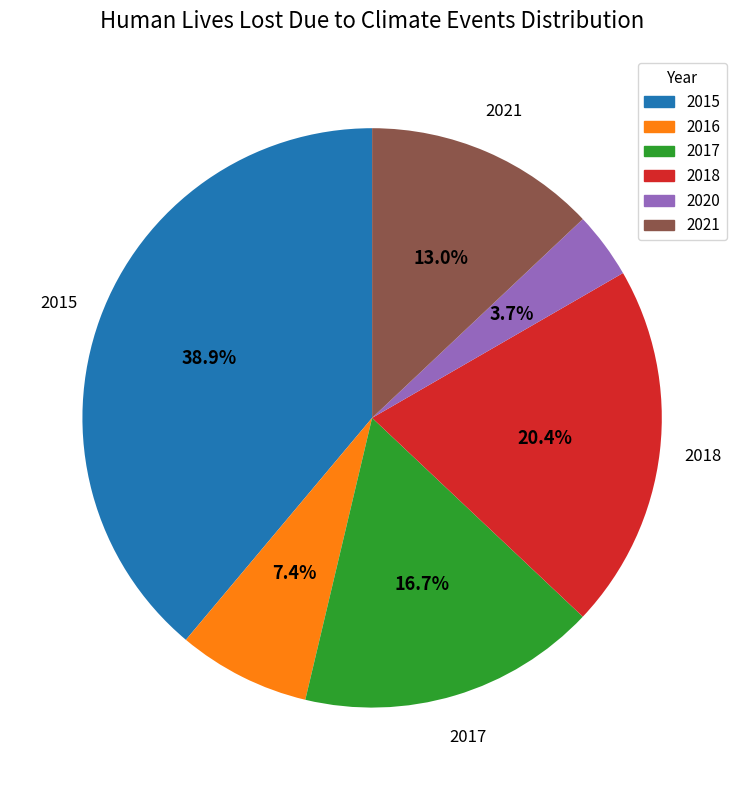

Count the number of slices in the pie.

6